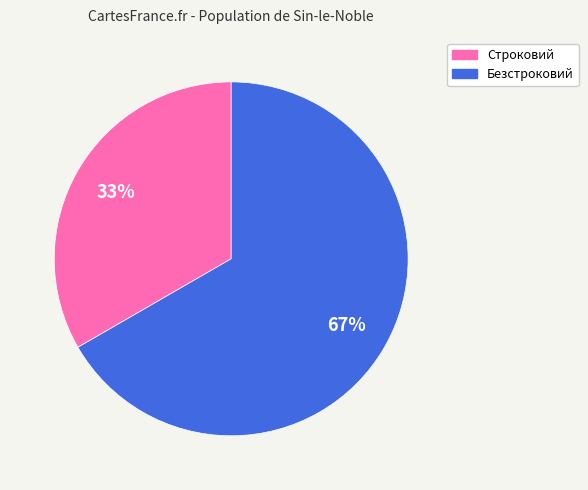

What is the ratio of the value at Безстроковий to the value at Строковий?

2.0